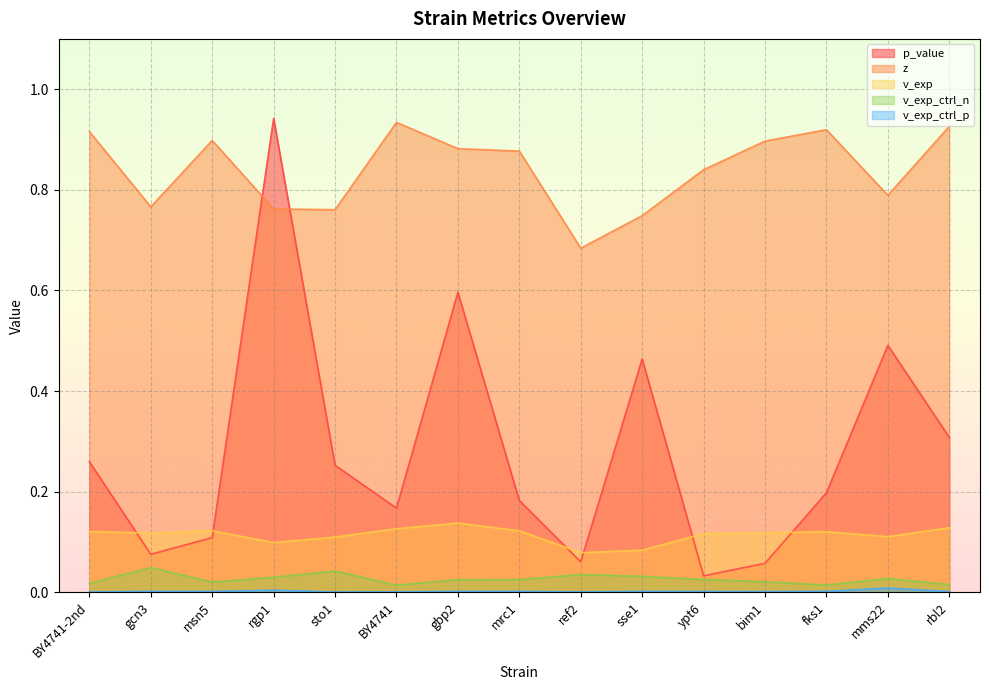

Which series has the largest range (max minus min)?

p_value